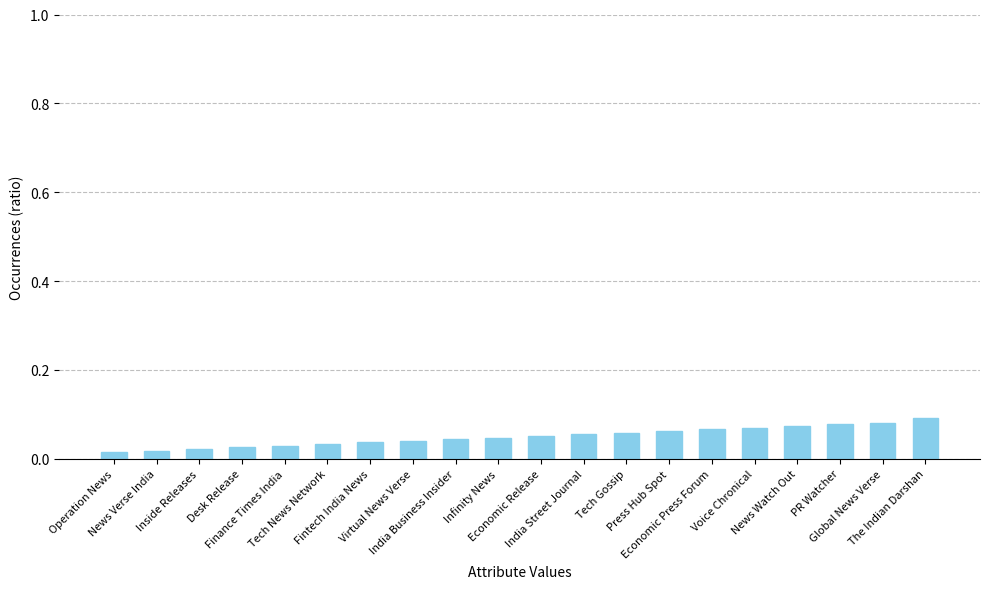

What is the sum of all values?

1.0